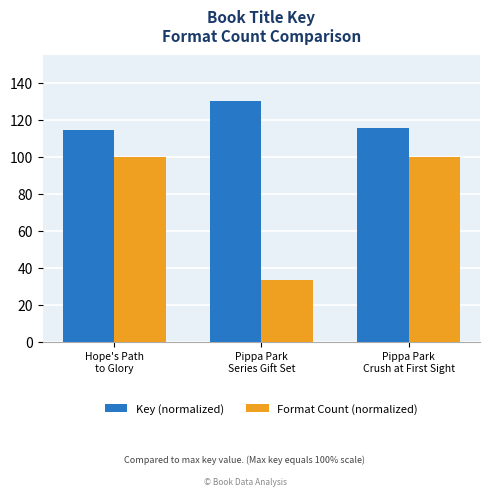

The value of Key (normalized) at Hope's Path
to Glory is 114.7. True or false?

True